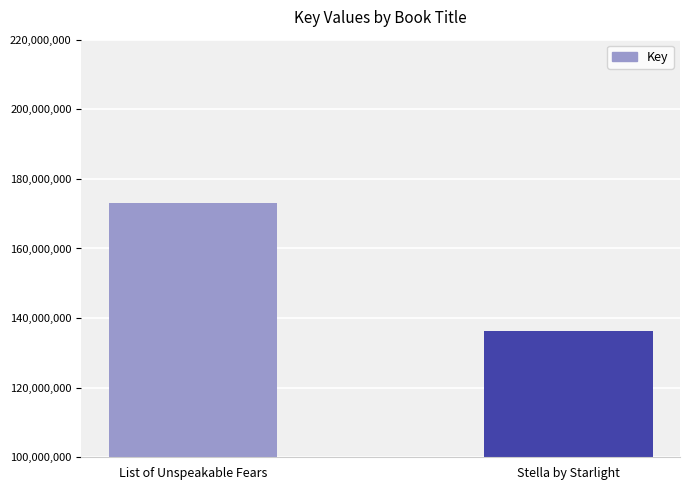

Reading left to right, extract all data points from this chart.

172990645	136319476